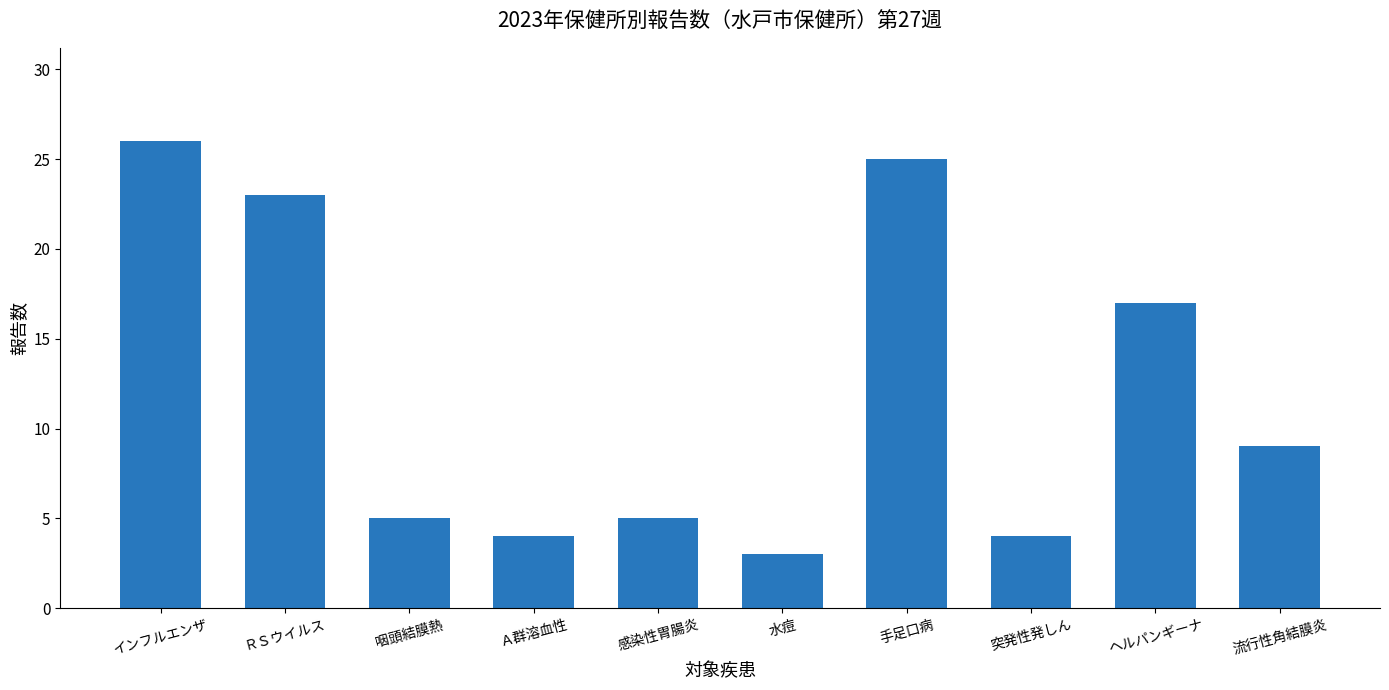

What is the sum of the values at 突発性発しん and 流行性角結膜炎?

13